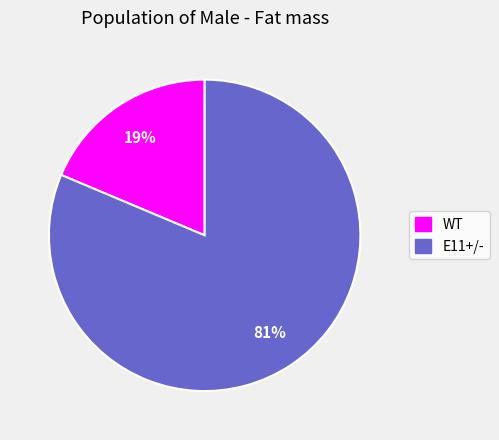

Is it true that E11+/- is 68% of the pie?

False